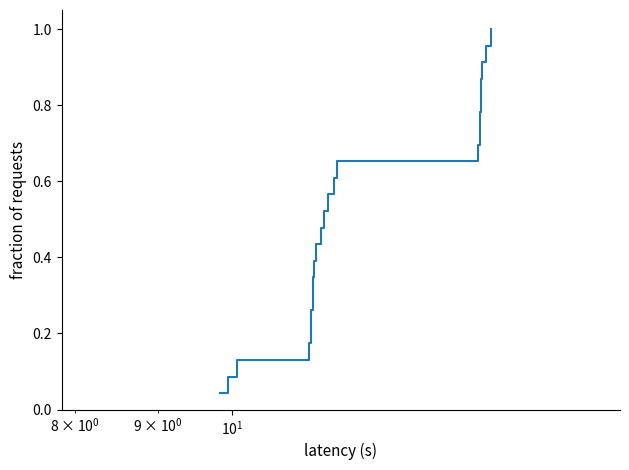

Is it true that the value at 19 is 0.3?

False